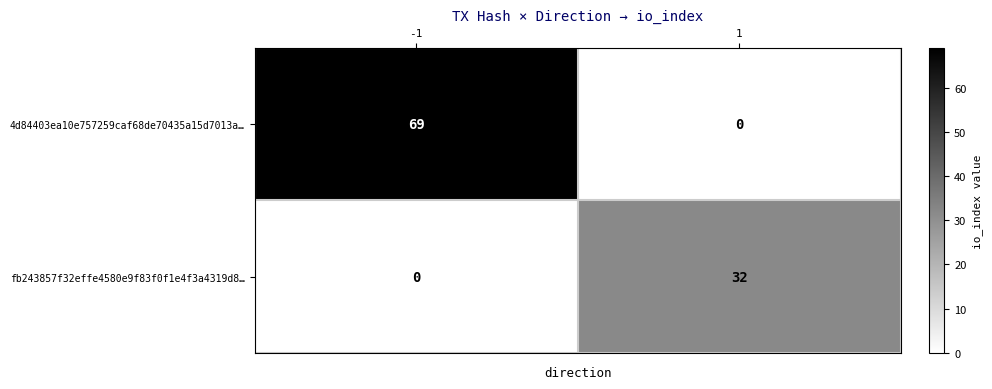

What is the difference between the fb243857f32effe4580e9f83f0f1e4f3a4319d8… values at 1 and -1?

32